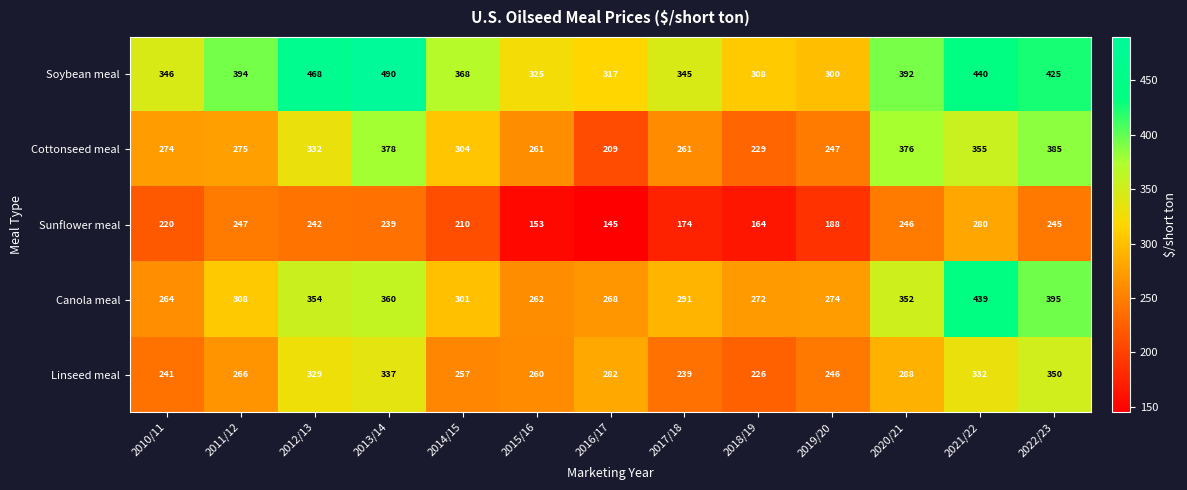

At which category does the chart reach its peak across all series?

2013/14